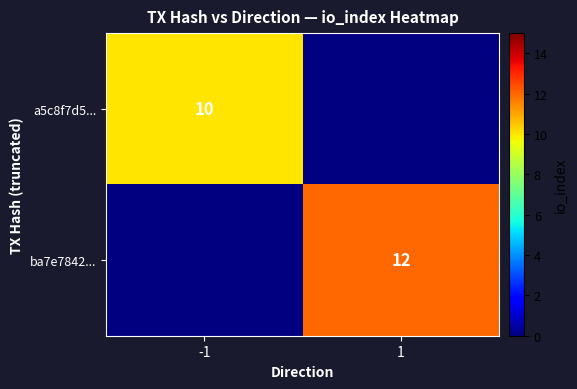

Is it true that ba7e7842... equals 17 at 1?

False